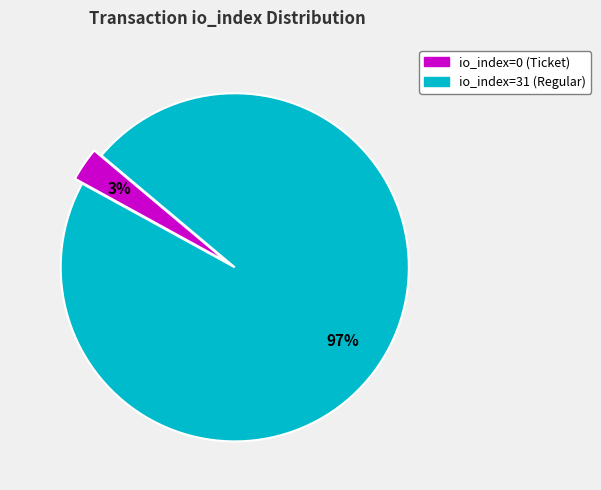

To the nearest percent, what is the difference between the largest and smallest slice percentages?

94%